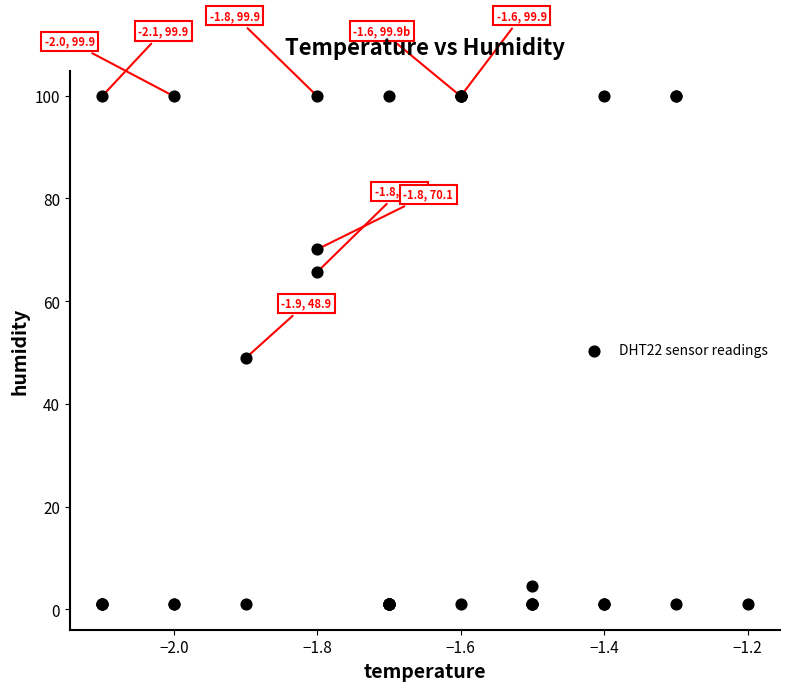

What Y value in the scatter plot is closest to 50?

48.9